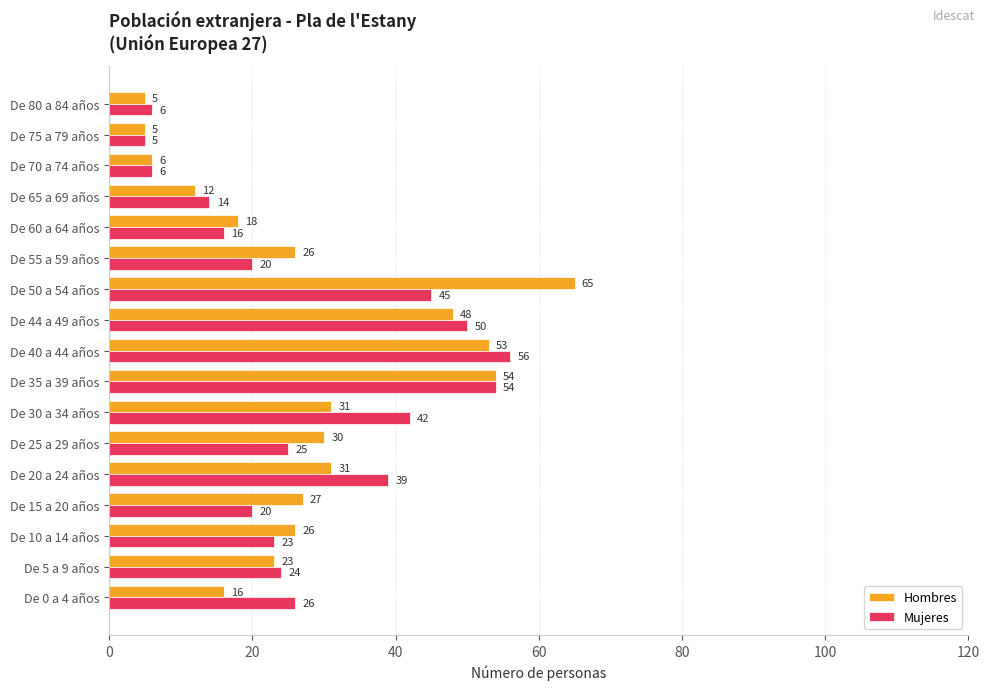

List the series in order of their peak value, lowest first.

Mujeres, Hombres